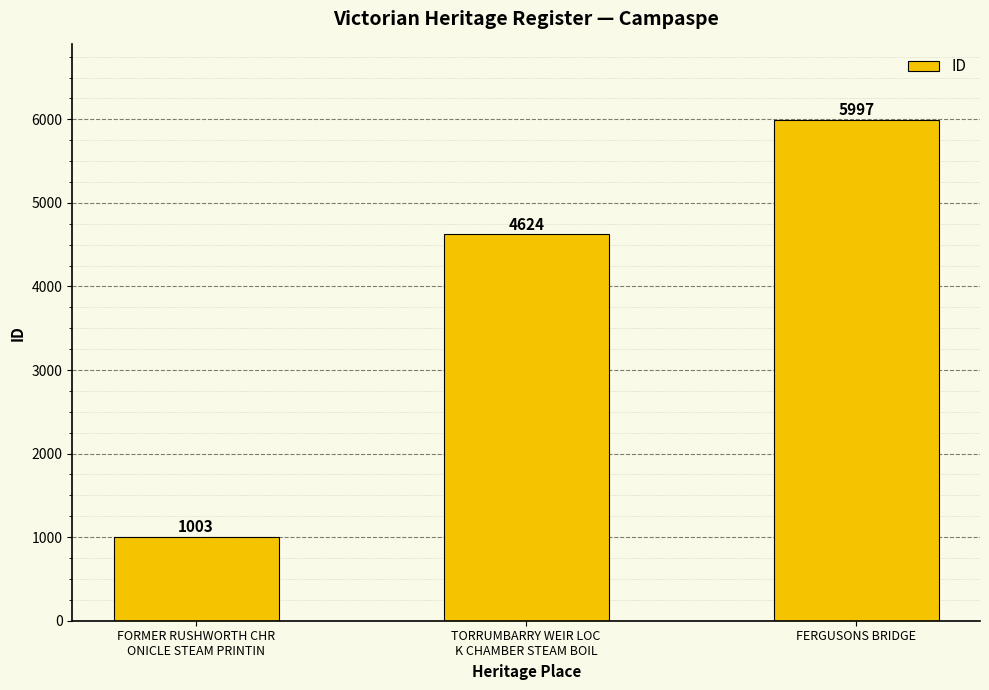

Rank the categories by value from highest to lowest.

FERGUSONS BRIDGE, TORRUMBARRY WEIR LOC
K CHAMBER STEAM BOIL, FORMER RUSHWORTH CHR
ONICLE STEAM PRINTIN